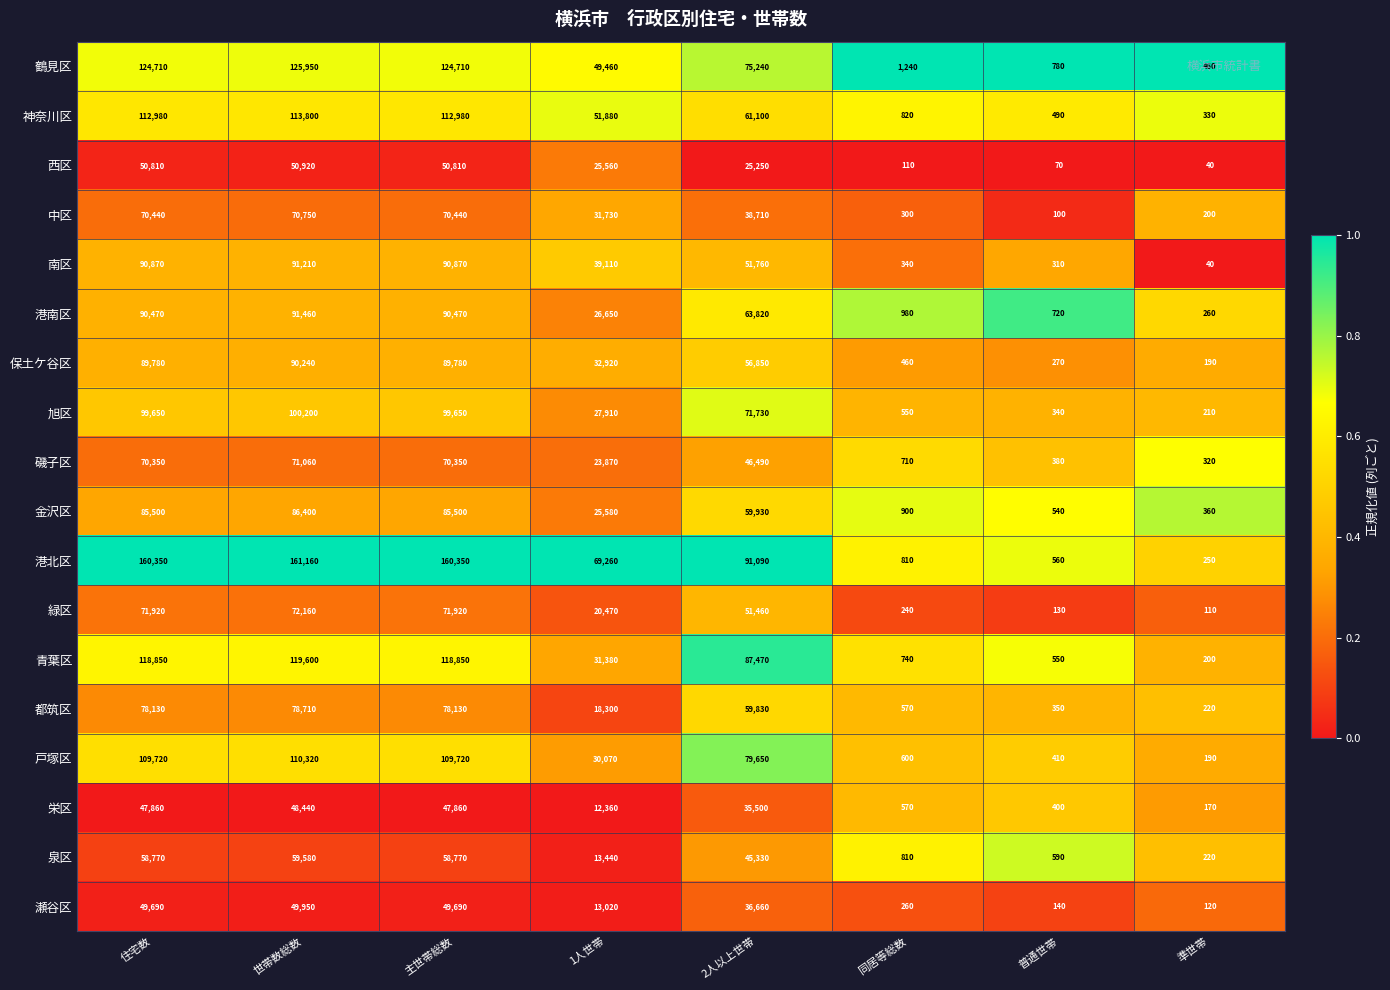

True or false: 都筑区 has a value of 18156 at 2人以上世帯.

False